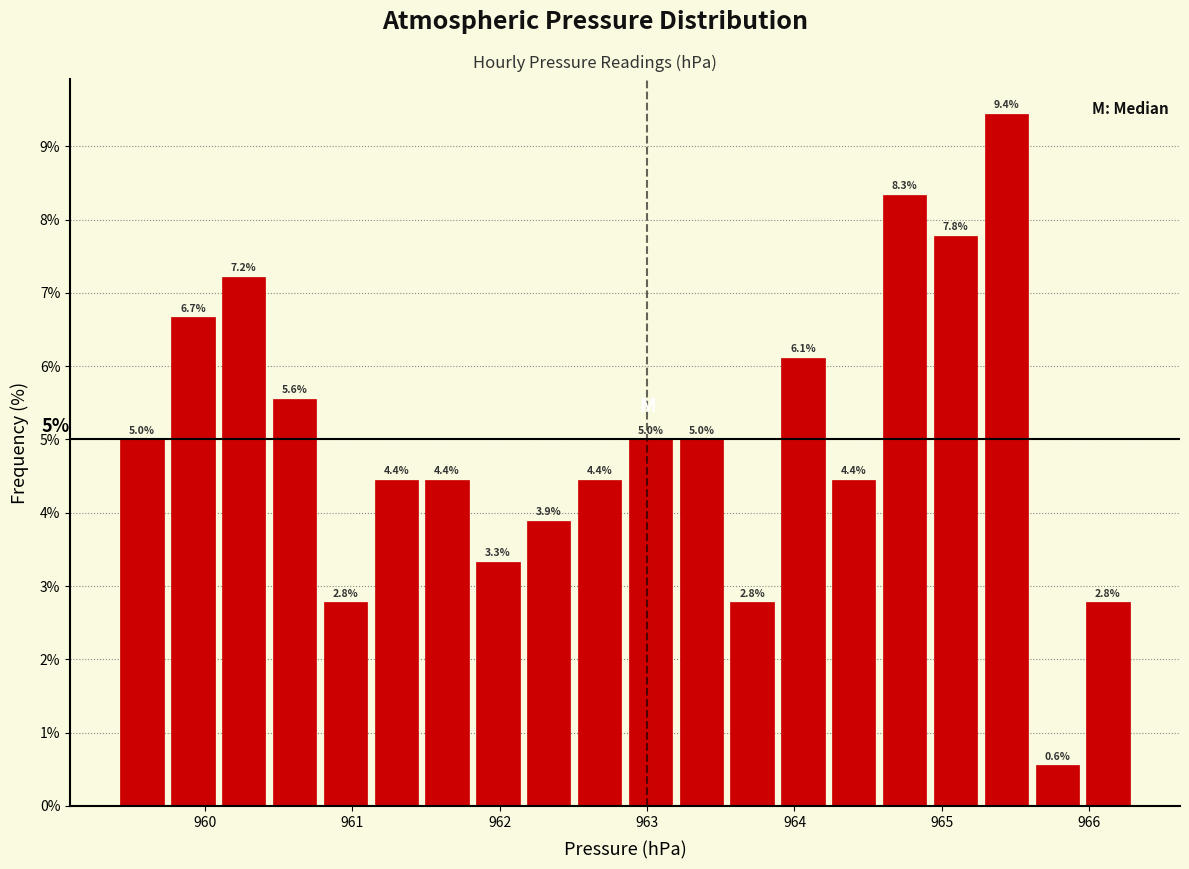

Around what value on the x-axis is the tallest bar? Give the approximate position of its centre, as read against the axis.

965.4